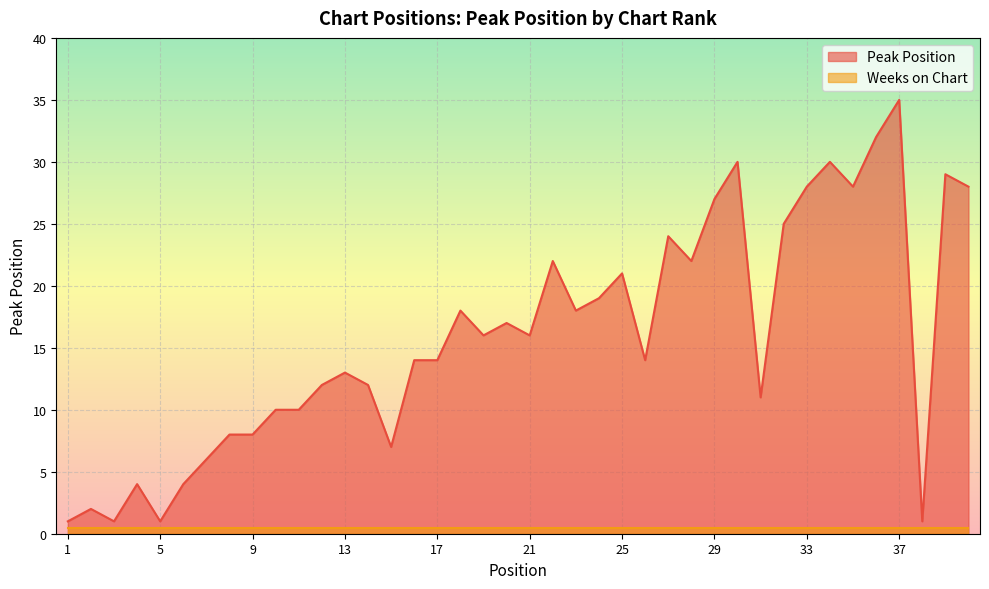

Where is the first local maximum?

2